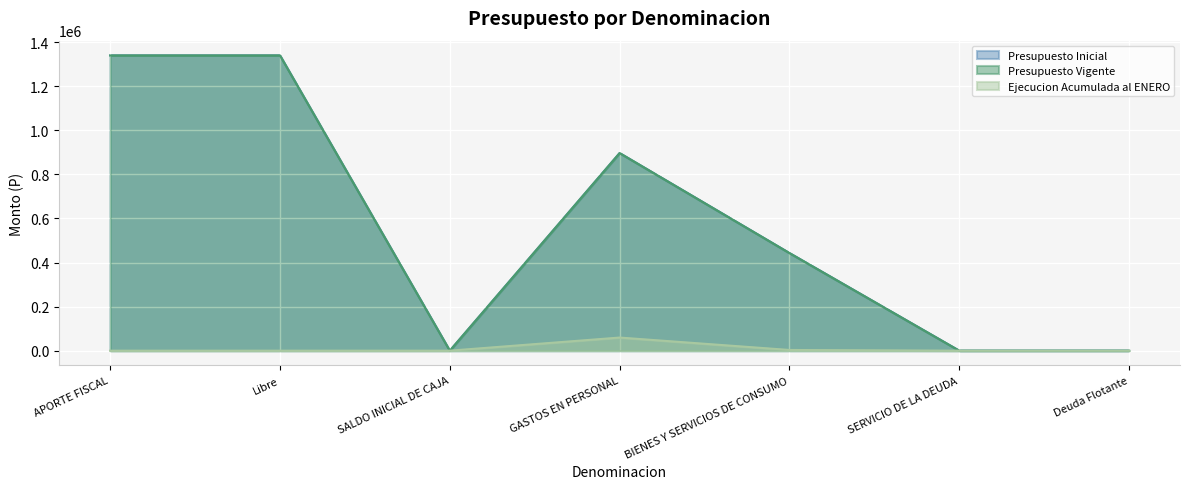

True or false: Ejecucion Acumulada al ENERO and Presupuesto Vigente intersect in this chart.

False